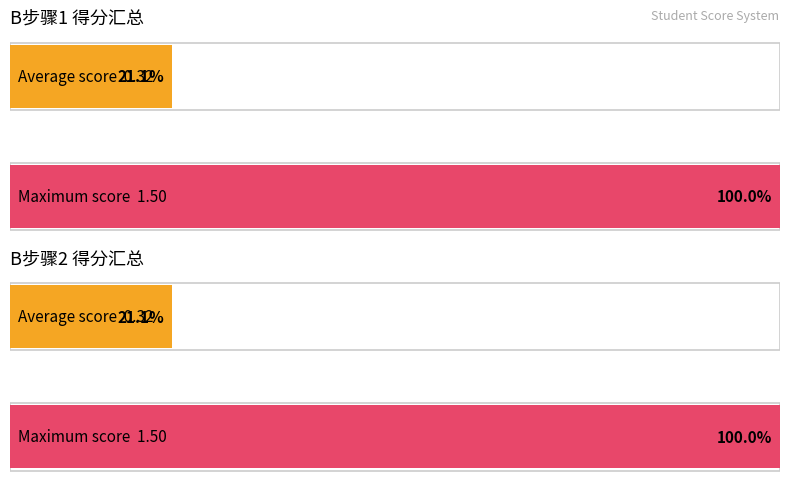

How many series are shown in this chart?

2